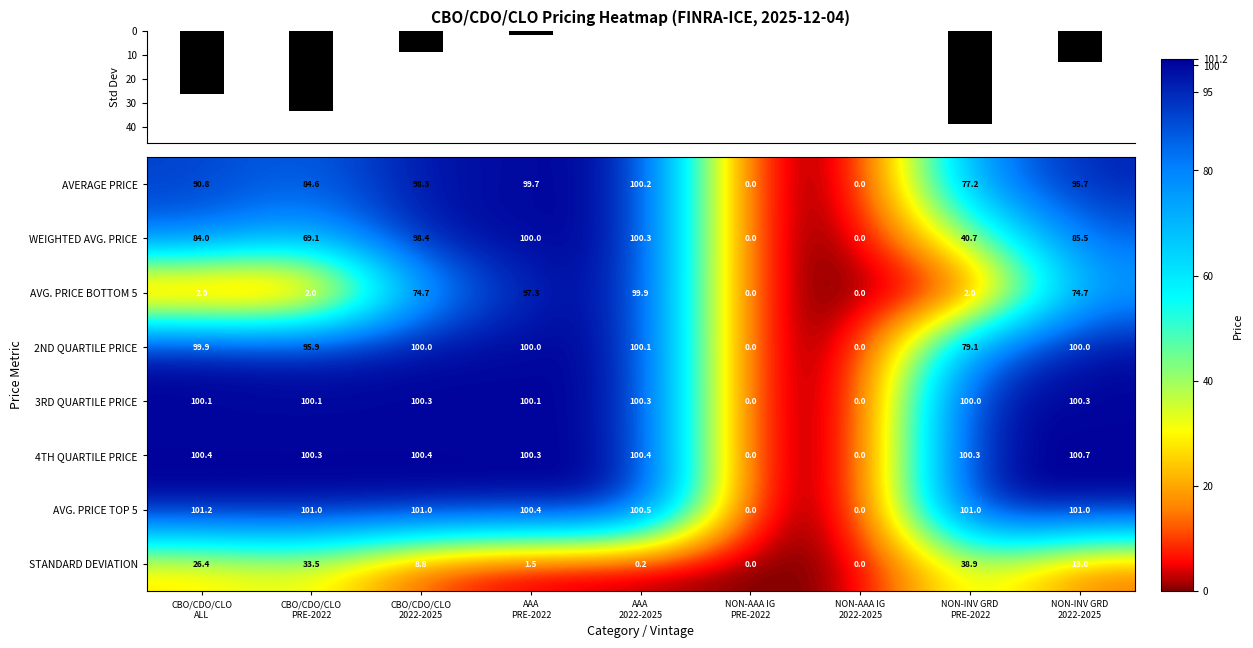

What is the average value of the 4TH QUARTILE PRICE series?

78.1